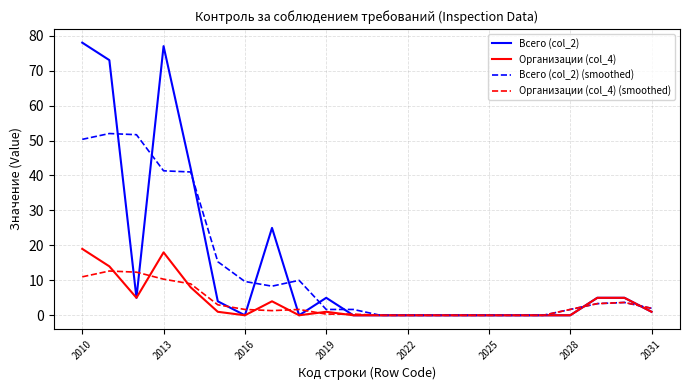

What is the difference between the maximum and minimum values in the Организации (col_4) (smoothed) series?

12.7